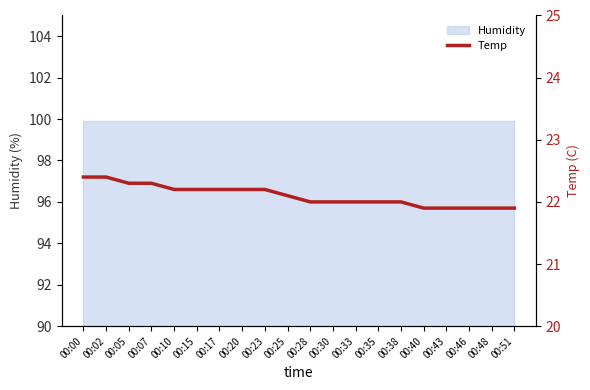

What is the sum of all values?

442.0